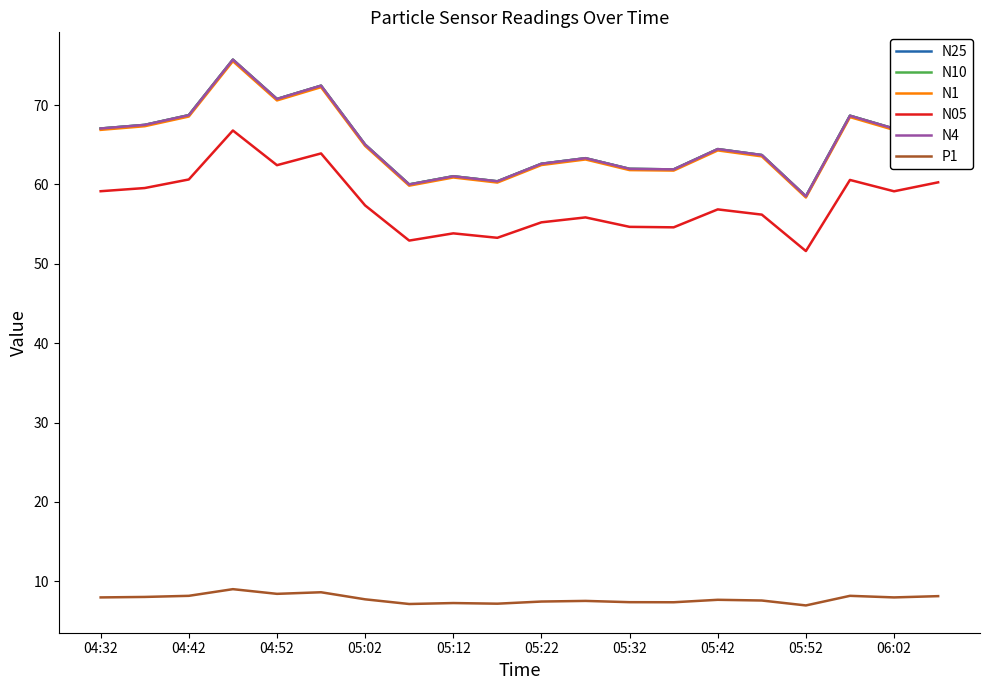

What is the greatest value displayed?

75.7